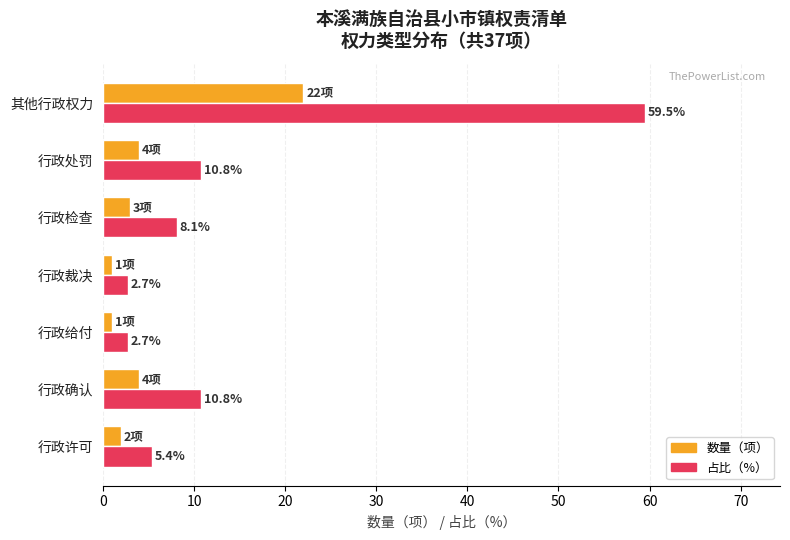

The value of 占比（%） at 行政检查 is 8.1. True or false?

True